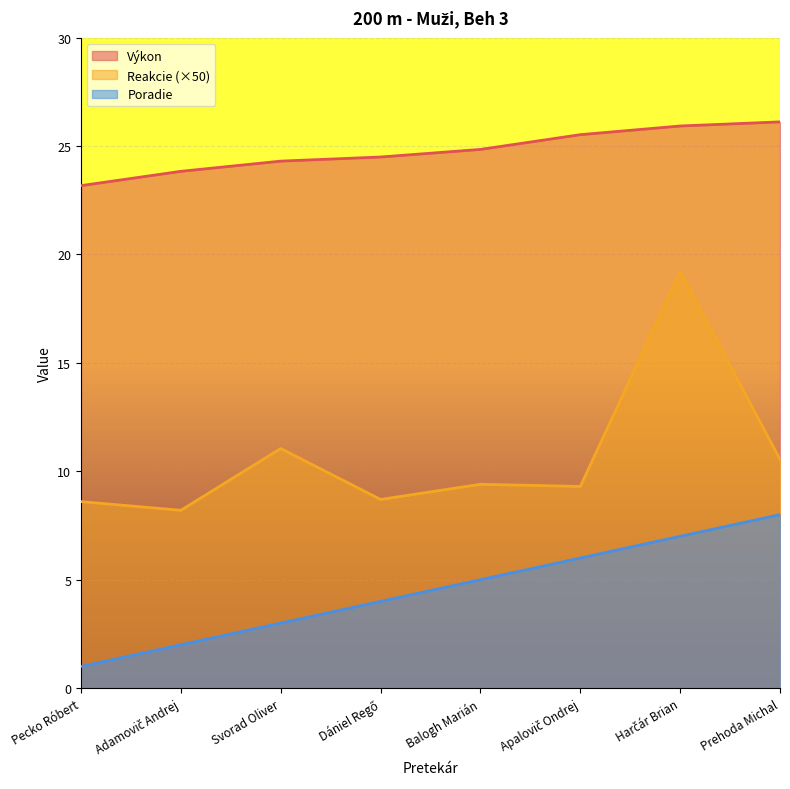

At which category is the sum across all series the highest?

Harčár Brian